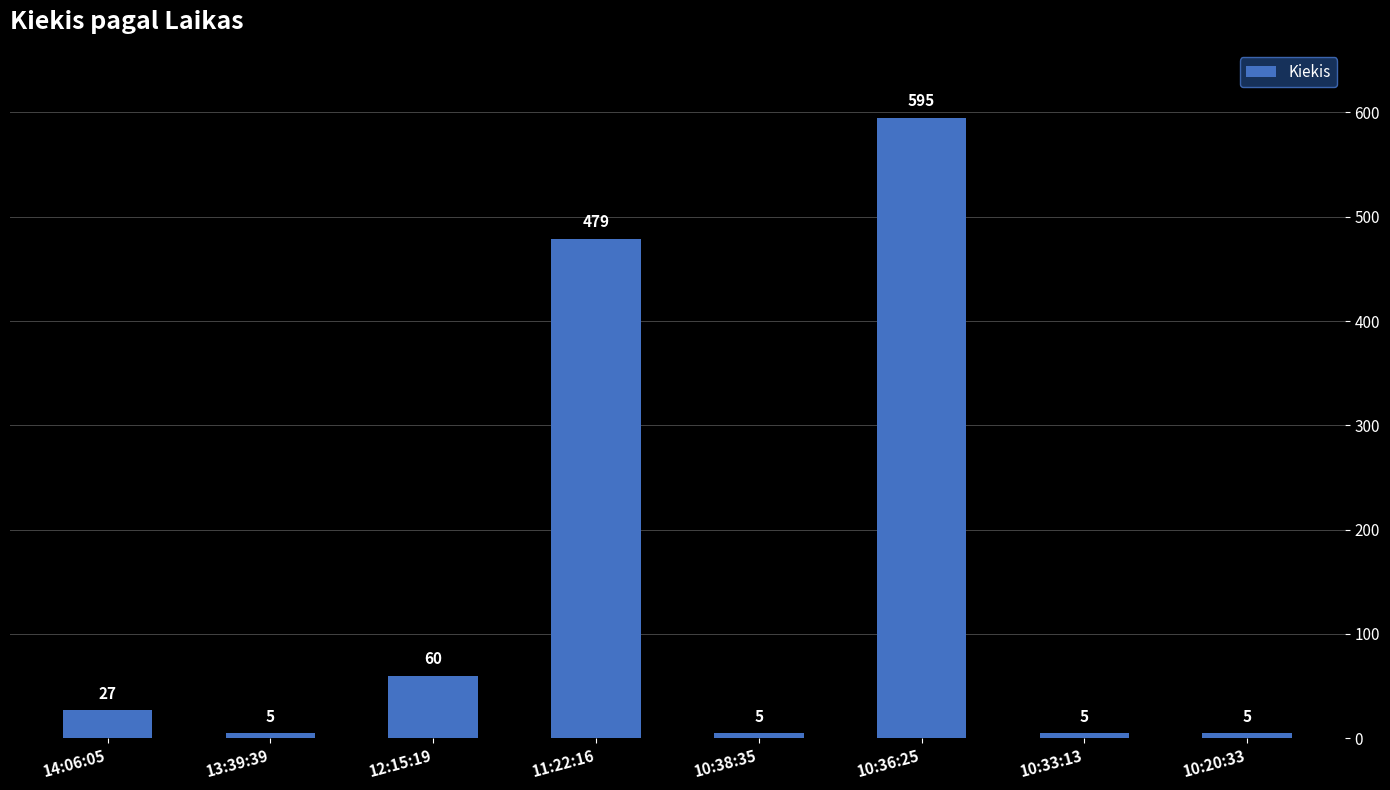

What is the change in value from 11:22:16 to 10:36:25?

+116